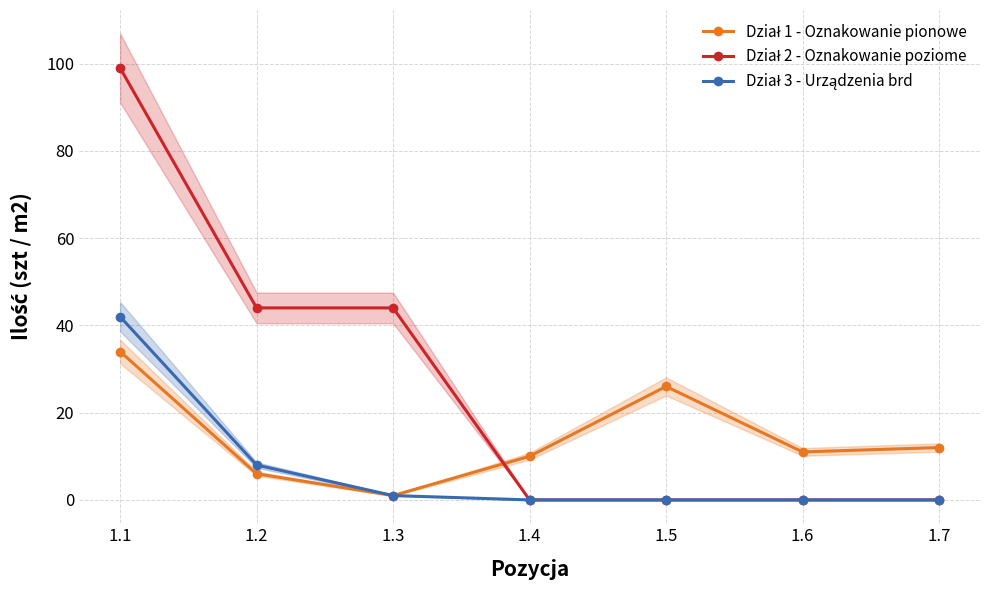

Which series ends up on top after the final intersection of Dział 1 - Oznakowanie pionowe and Dział 2 - Oznakowanie poziome?

Dział 1 - Oznakowanie pionowe